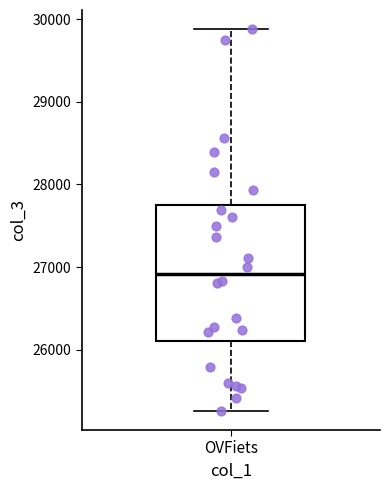

Transcribe this box plot: give where the median line is, the range the box spans, and where the two whiskers end, as read against the y-axis. The values are not printed on the chart, so give them approximately, as read against the axis.

median 26900, box 26100 to 27800, whiskers 25300 to 29900